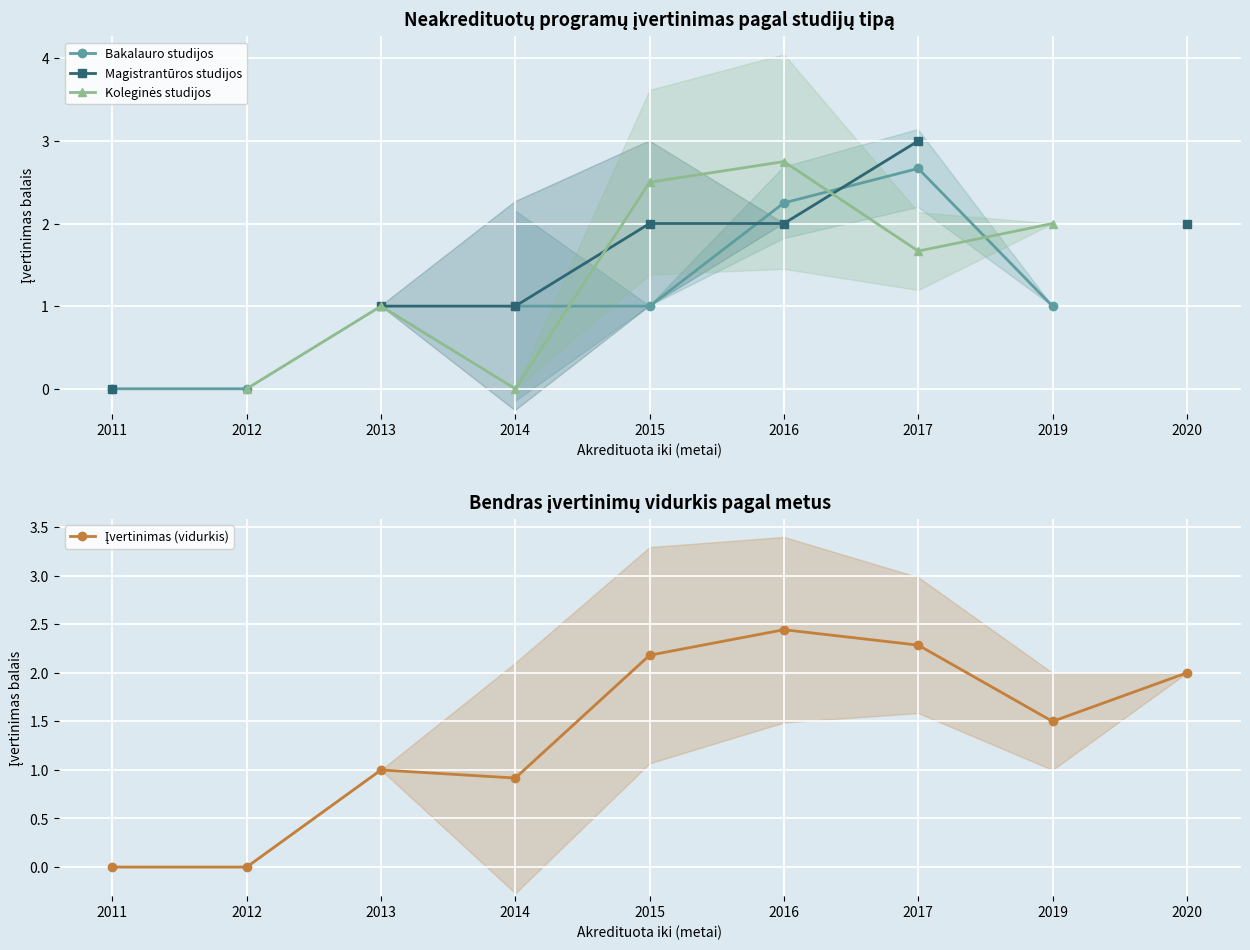

How many lines are shown in the chart?

4